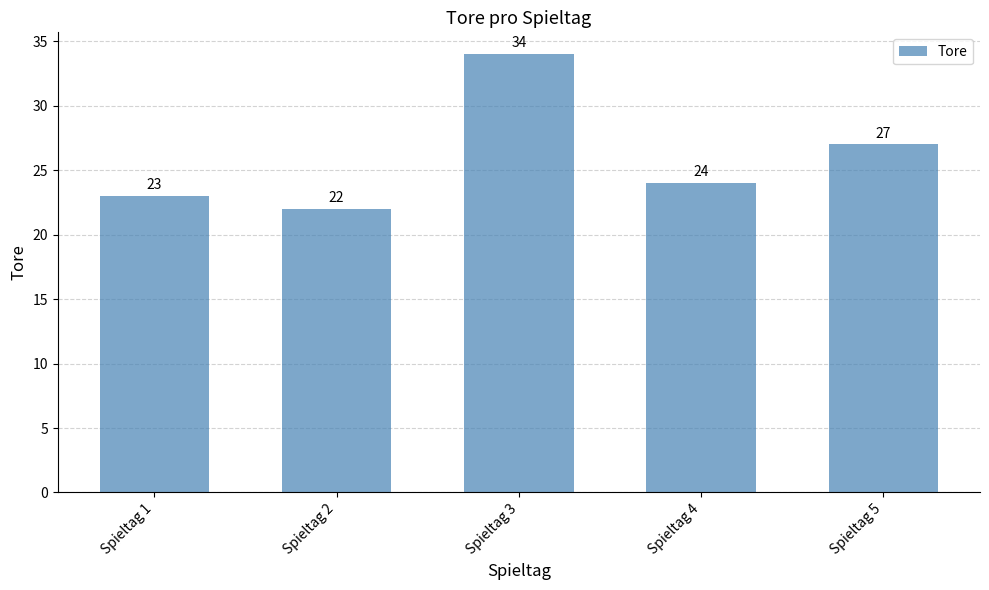

Reading left to right, what are all the values shown in this chart?

Spieltag 1=23	Spieltag 2=22	Spieltag 3=34	Spieltag 4=24	Spieltag 5=27